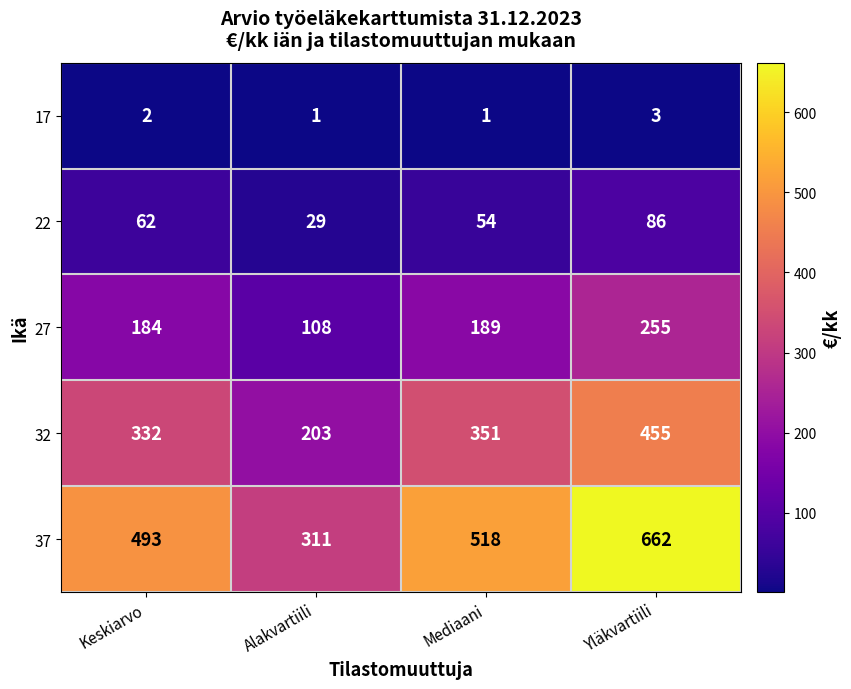

What is the difference between the highest and lowest values at Alakvartiili?

310